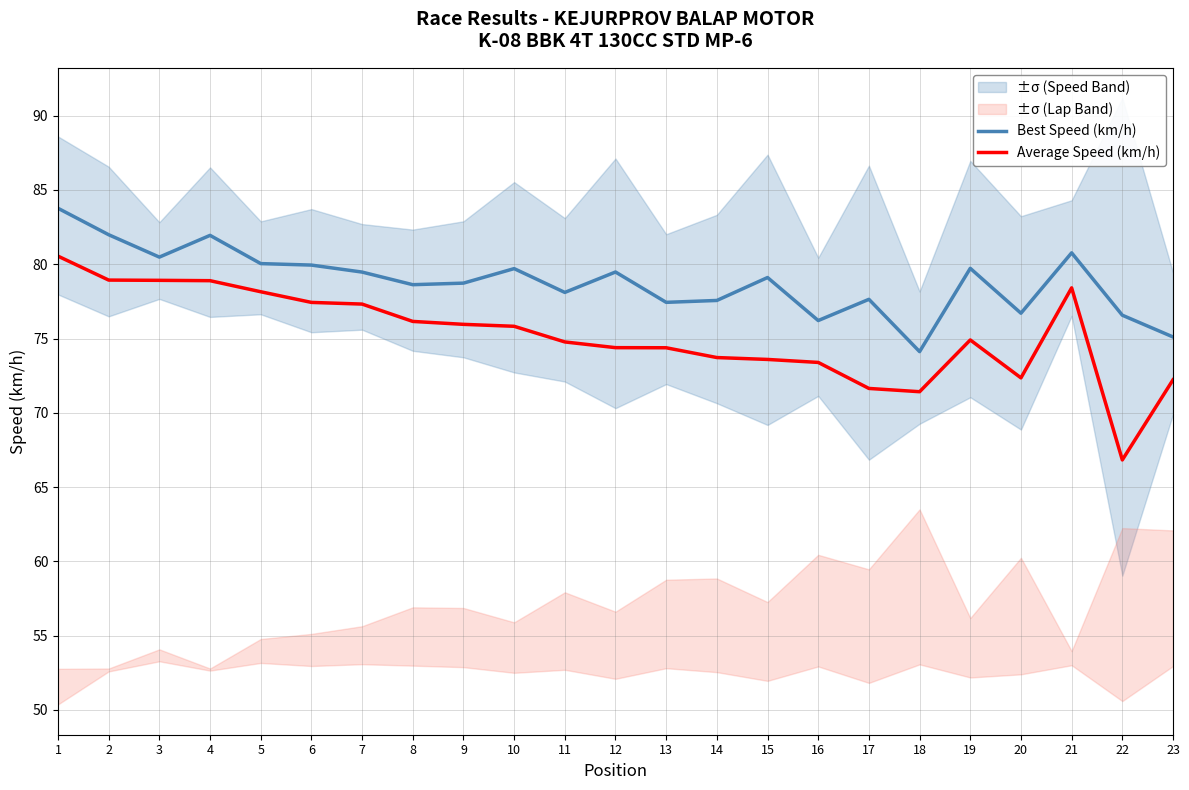

Between 18 and 22, which series saw the biggest shift?

Average Speed (km/h)